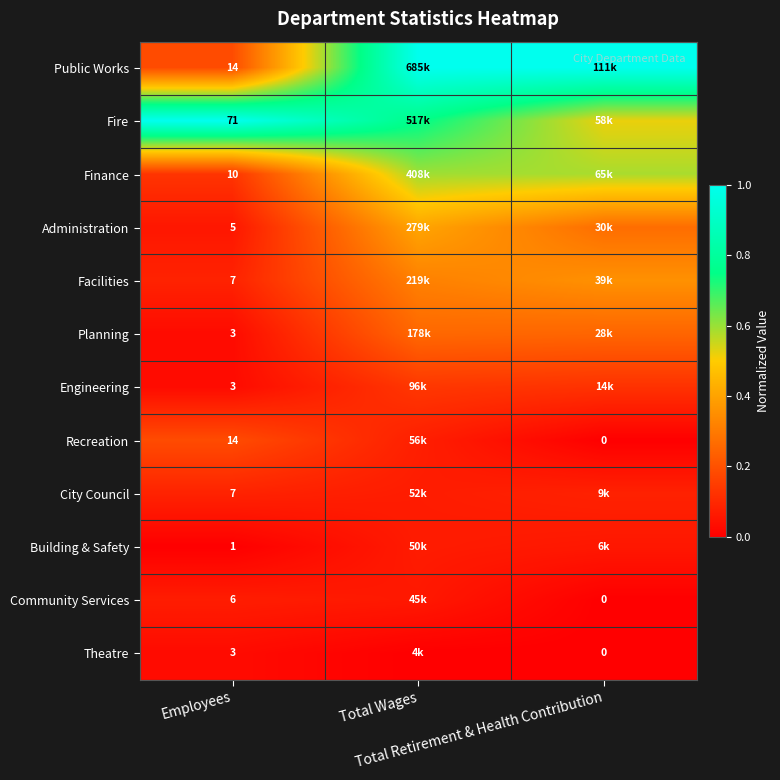

Which has a higher value, Total Wages or Total Retirement & Health Contribution?

Total Wages